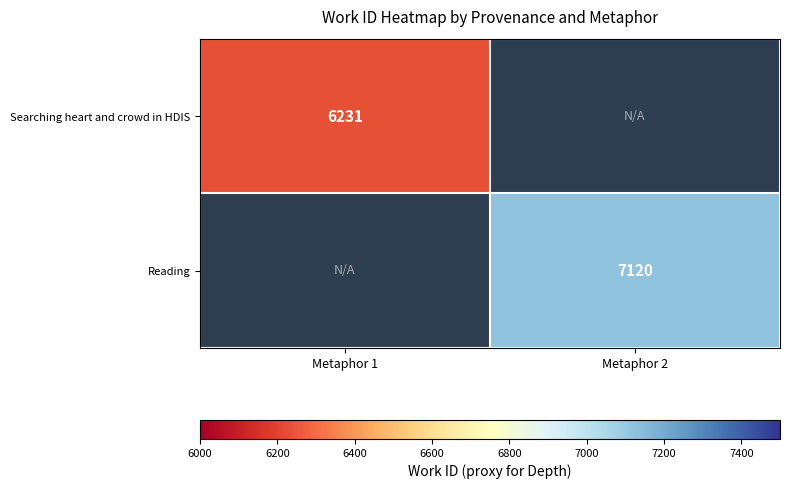

True or false: Searching heart and crowd in HDIS has a value of 6231 at Metaphor 1.

True